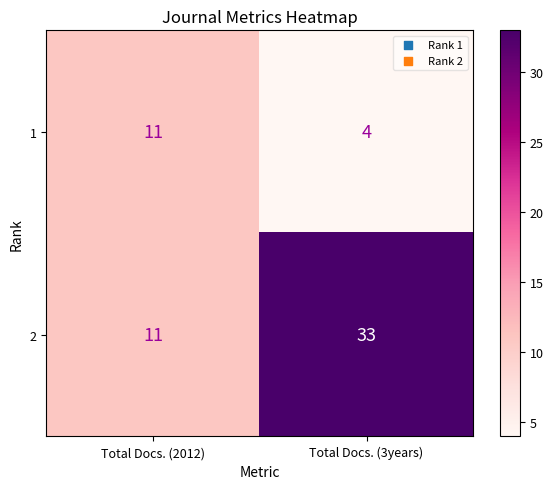

At which category does the chart reach its peak across all series?

Total Docs. (3years)